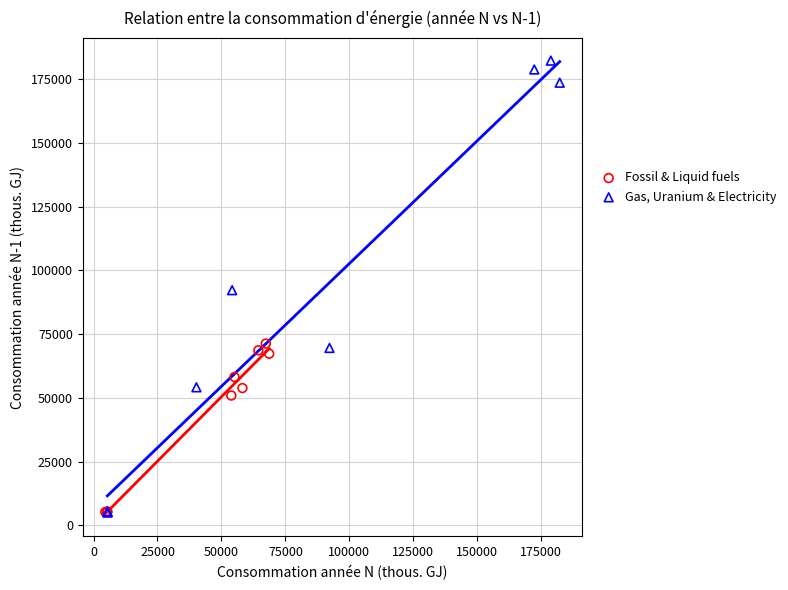

Which series has the widest spread of Y values?

Gas, Uranium & Electricity